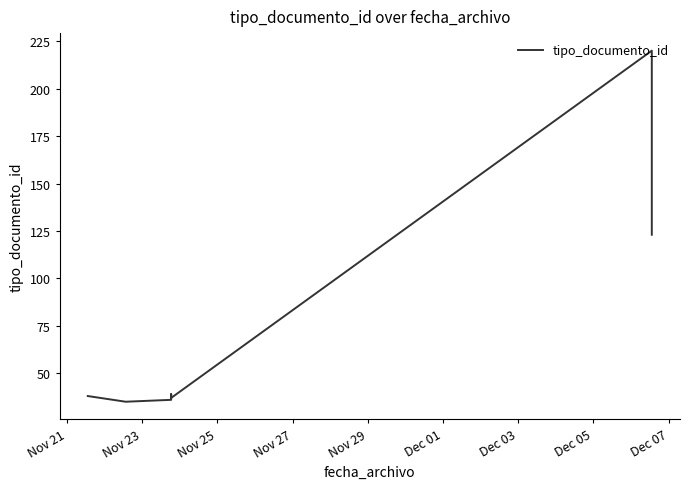

What is the greatest value displayed?

220